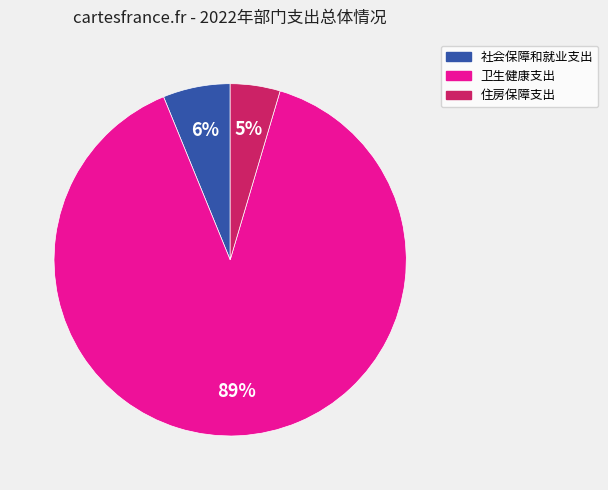

The 社会保障和就业支出 slice represents 6% of the pie. True or false?

True